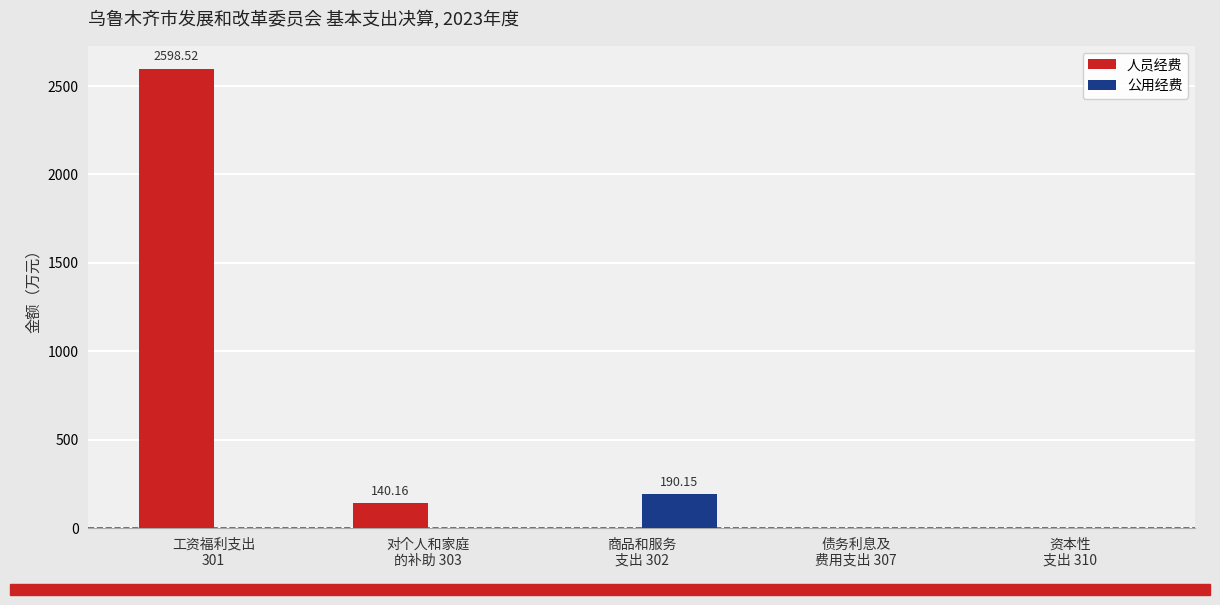

What is the sum of all 人员经费 values?

2738.7